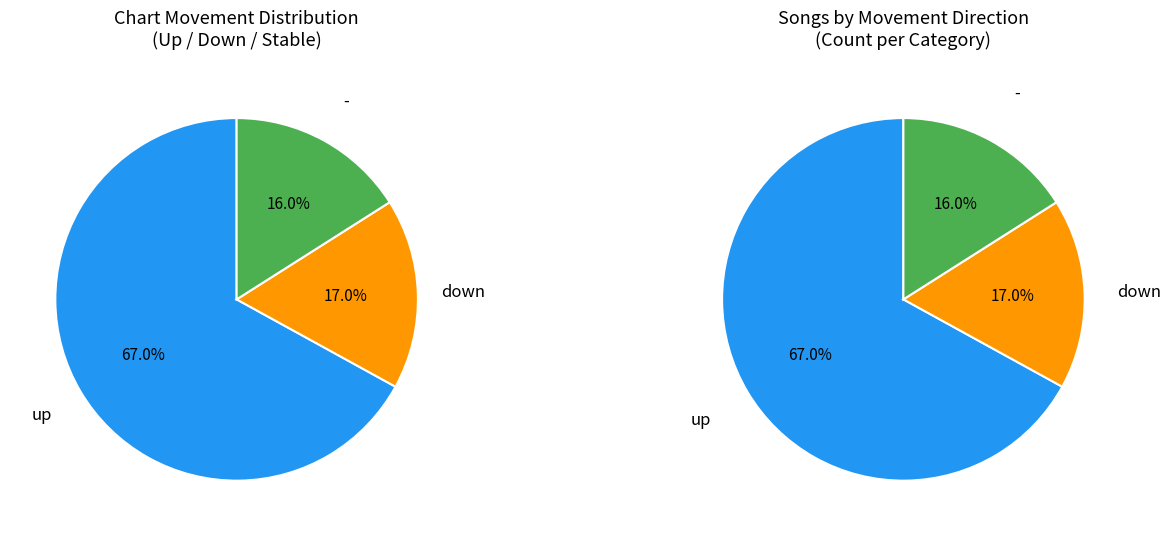

To the nearest percent, what percentage of the pie is -?

16%